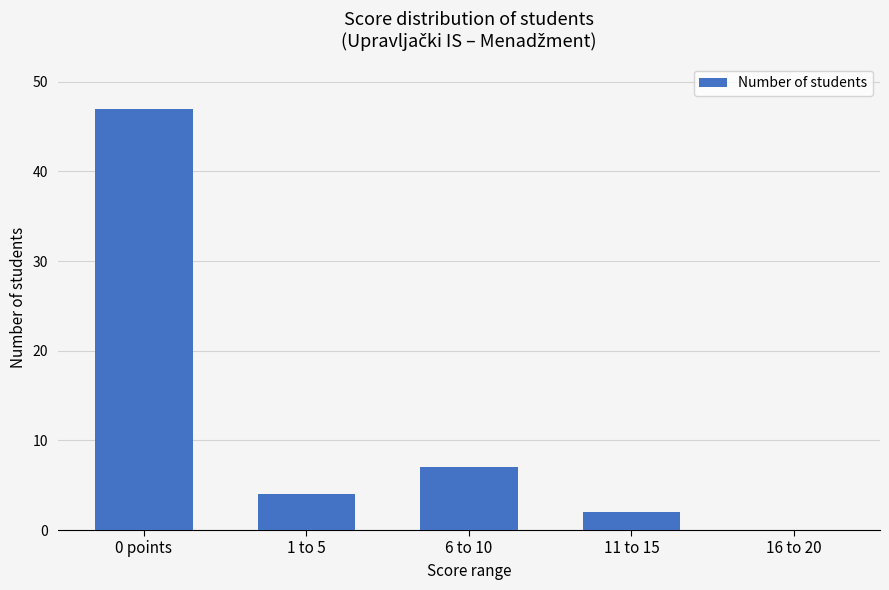

What is the sum of all values?

60